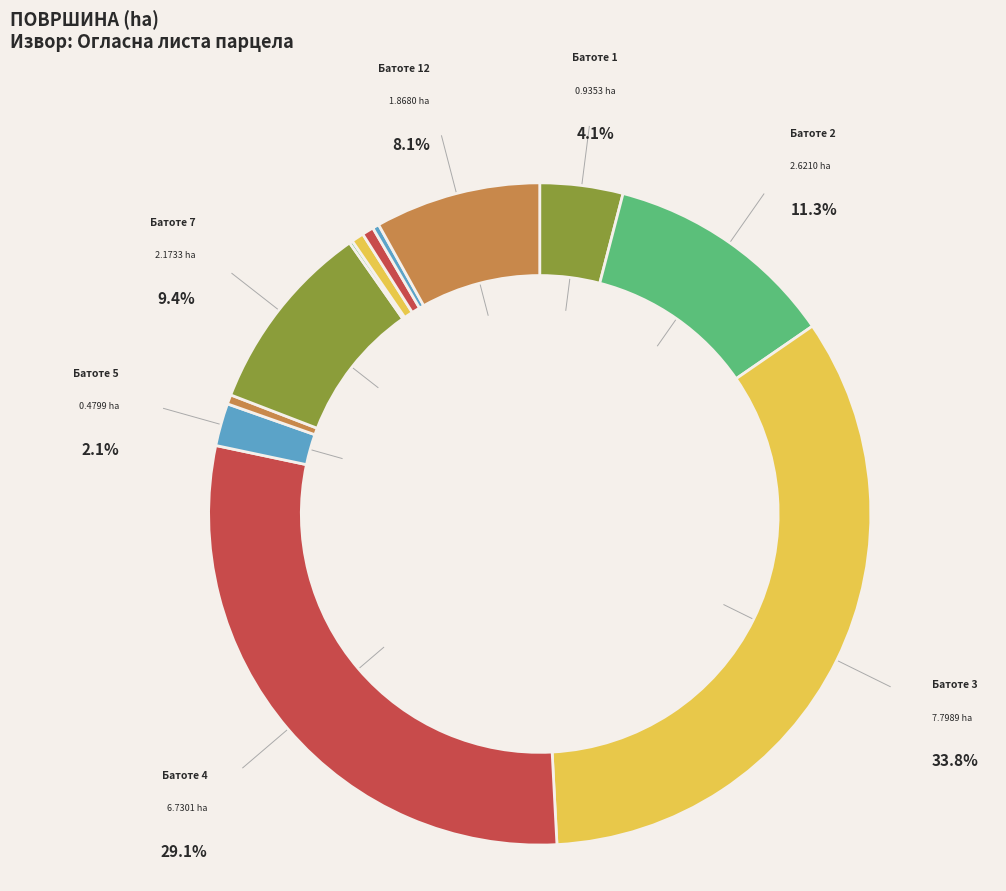

To the nearest percent, what portion does Батоте 5 represent?

2%